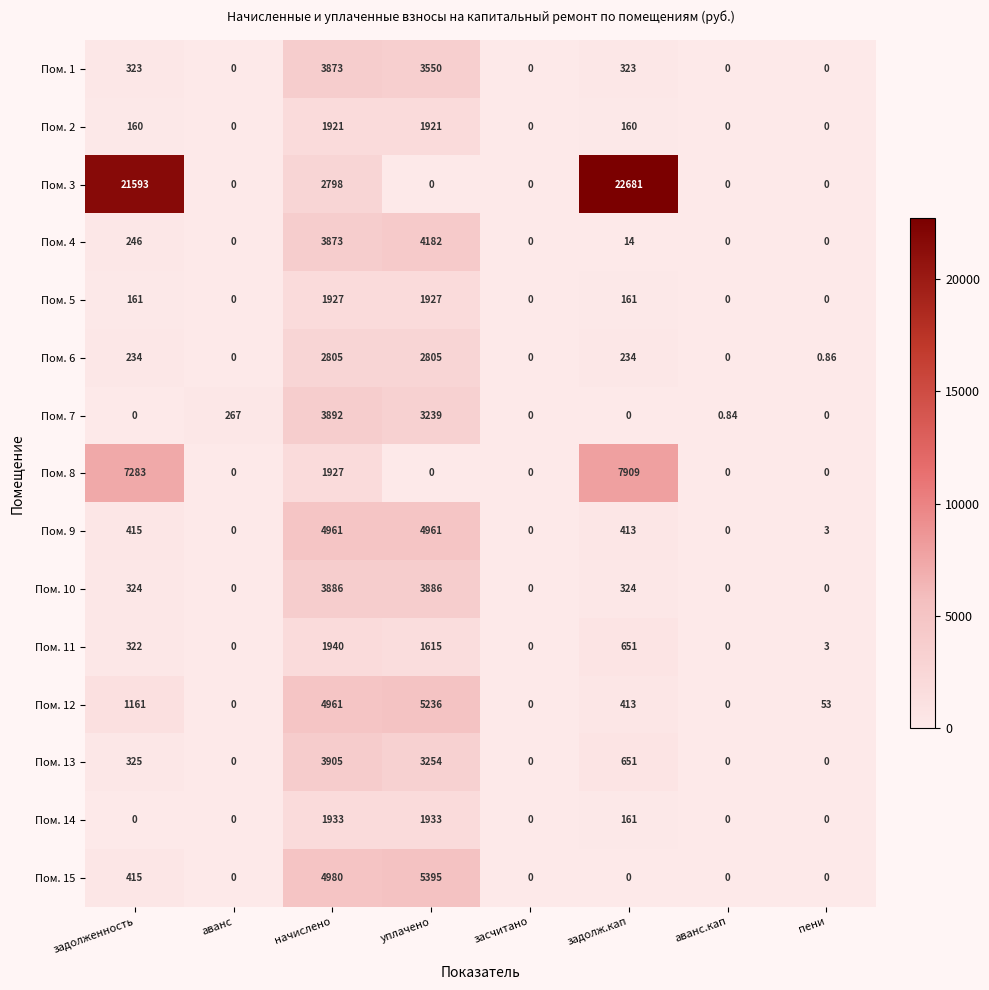

Which label corresponds to the largest value in the chart?

задолж.кап